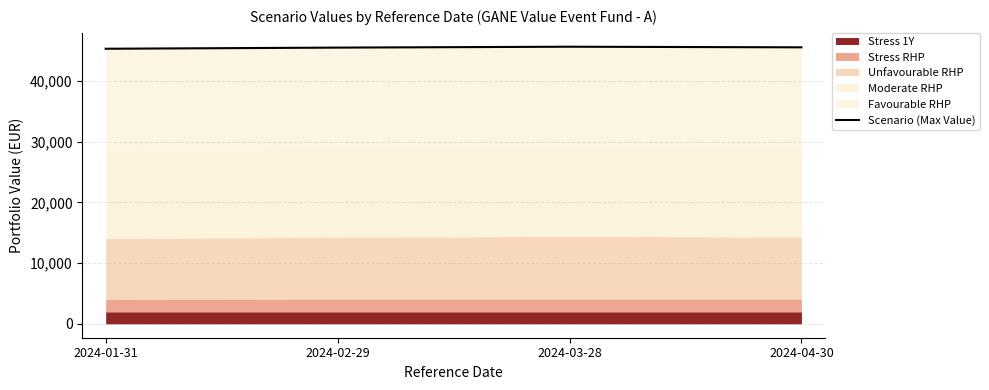

List the labels in order of value, smallest first.

2024-01-31, 2024-02-29, 2024-04-30, 2024-03-28